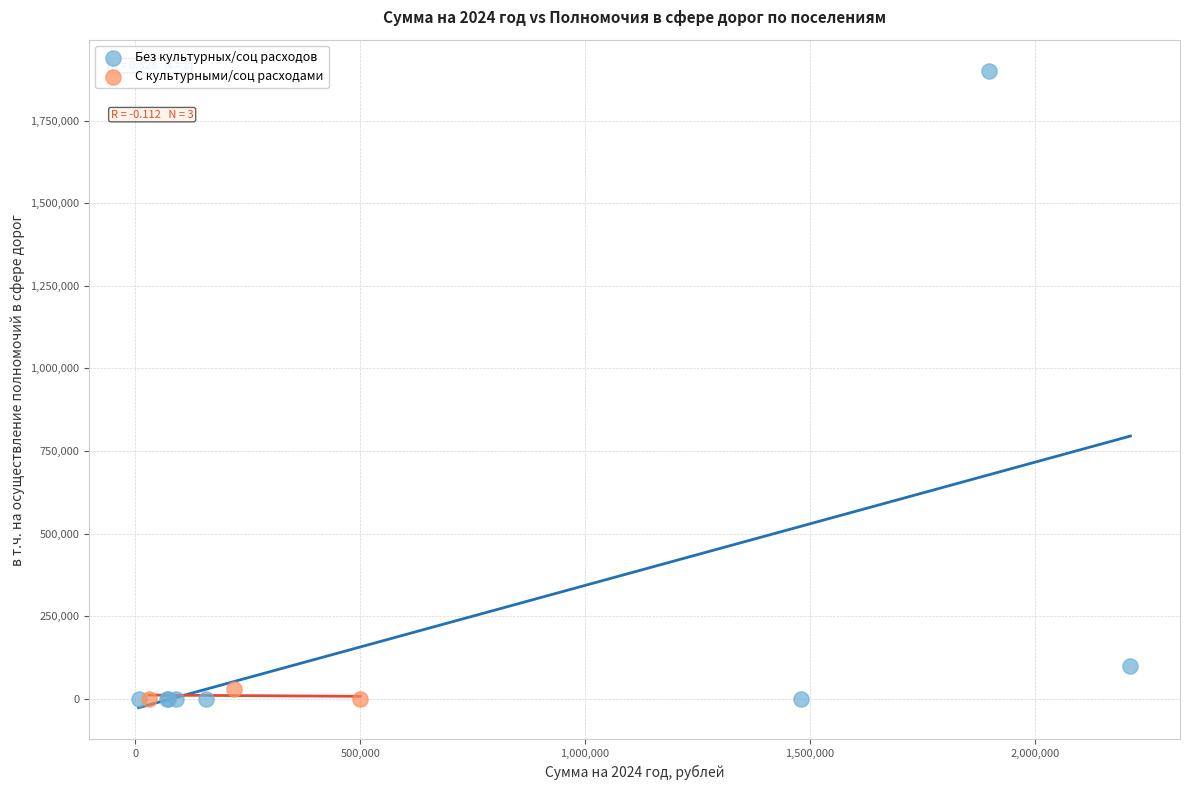

Which series contains the highest Y value?

Без культурных/соц расходов